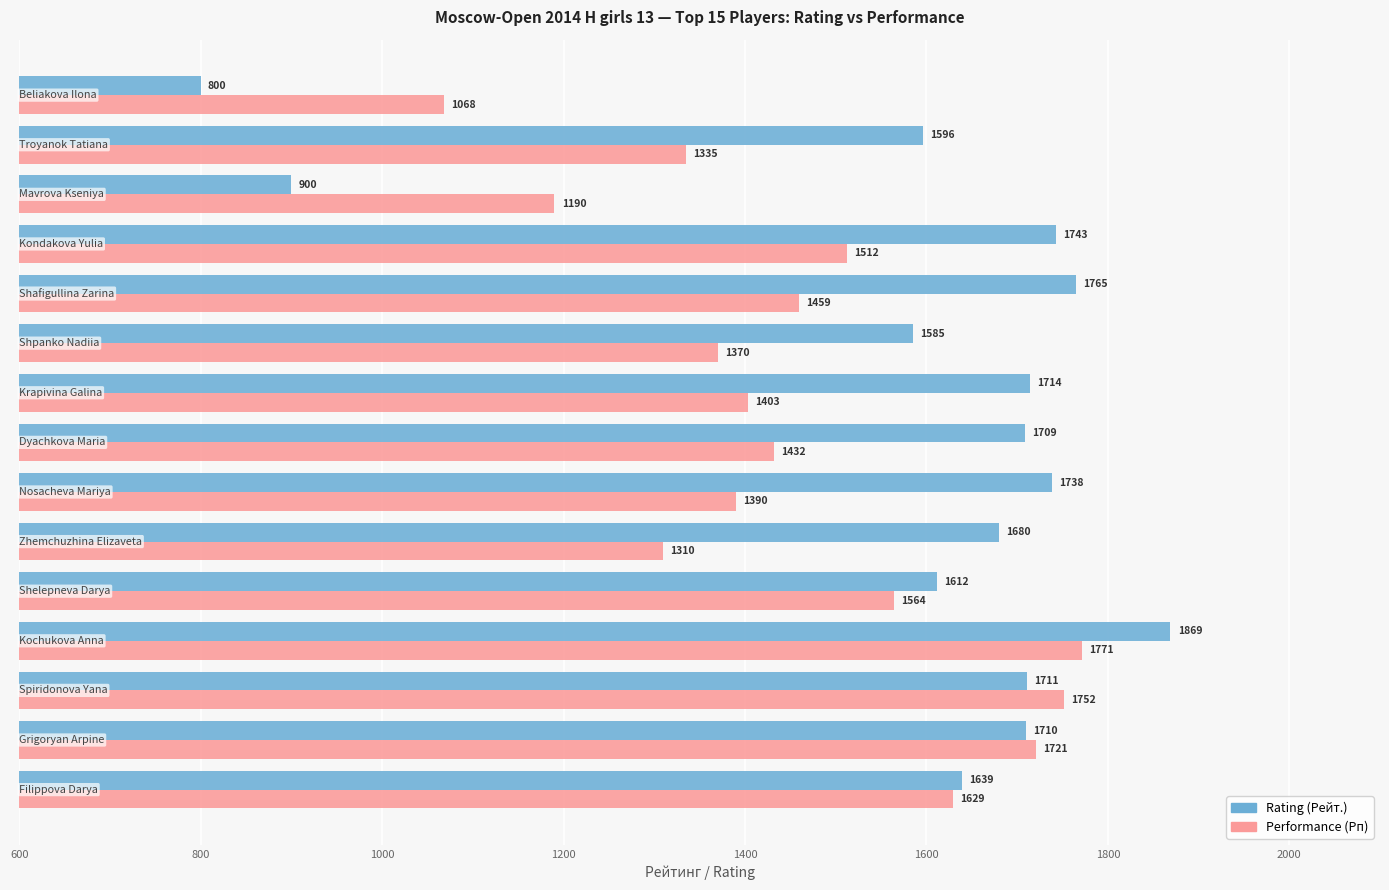

How many data points in Rating (Рейт.) are less than 1709?

7